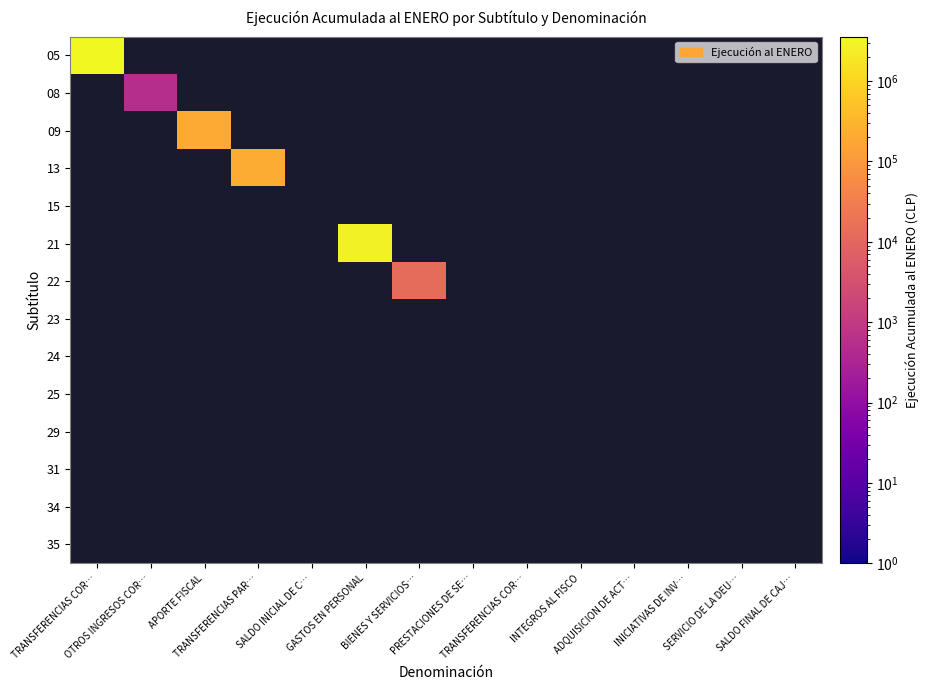

List the series in order of their overall mean, lowest first.

05, 08, 09, 13, 15, 21, 22, 23, 24, 25, 29, 31, 34, 35